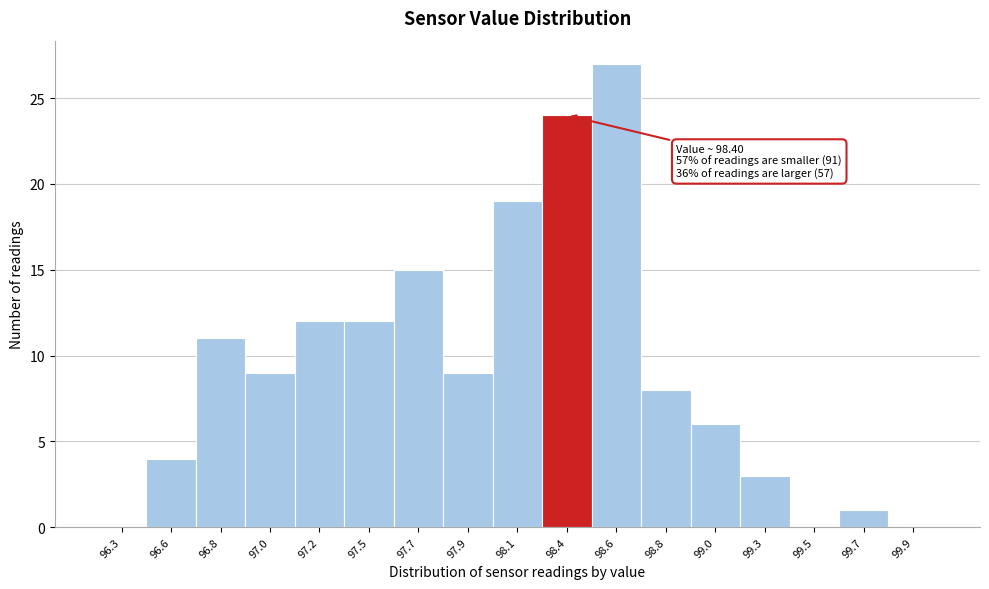

Reading left to right, transcribe all the data shown in this chart.

96.3=0	96.6=4	96.8=11	97.0=9	97.2=12	97.5=12	97.7=15	97.9=9	98.1=19	98.4=24	98.6=27	98.8=8	99.0=6	99.3=3	99.5=0	99.7=1	99.9=0